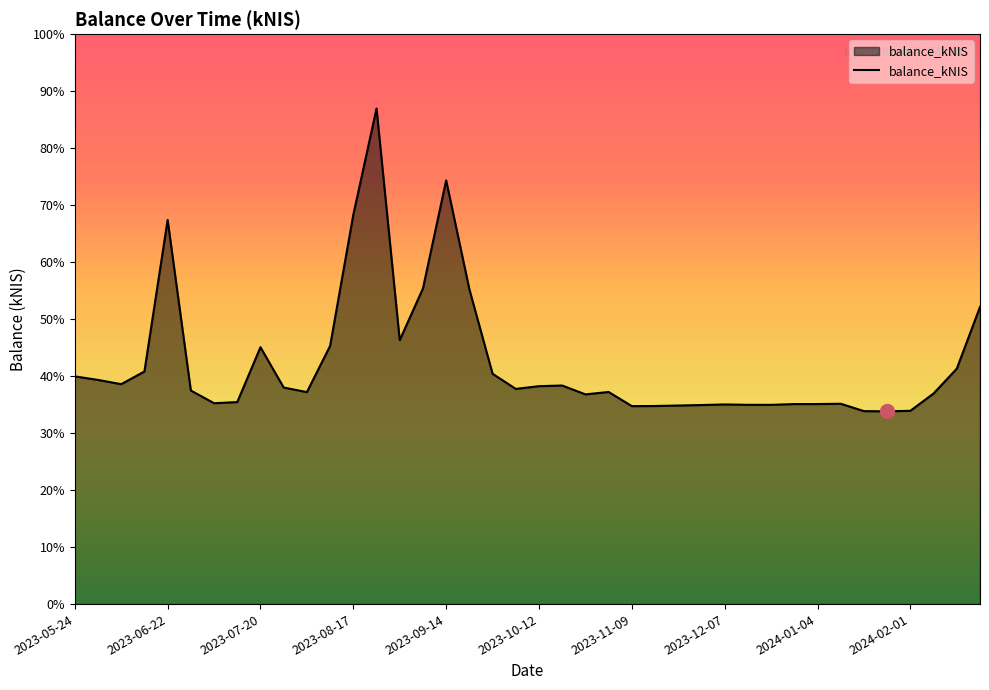

Where is the data nearest to the value 1380?

15